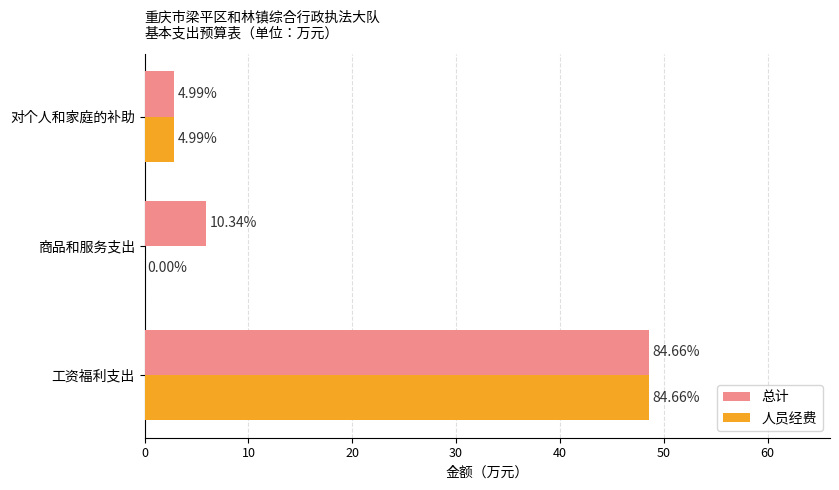

What are all the series names shown in the legend?

总计, 人员经费